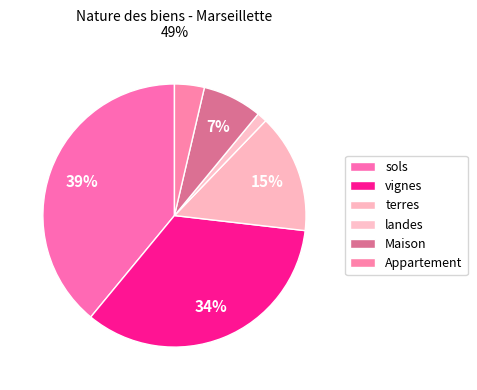

The sols slice represents 39% of the pie. True or false?

True